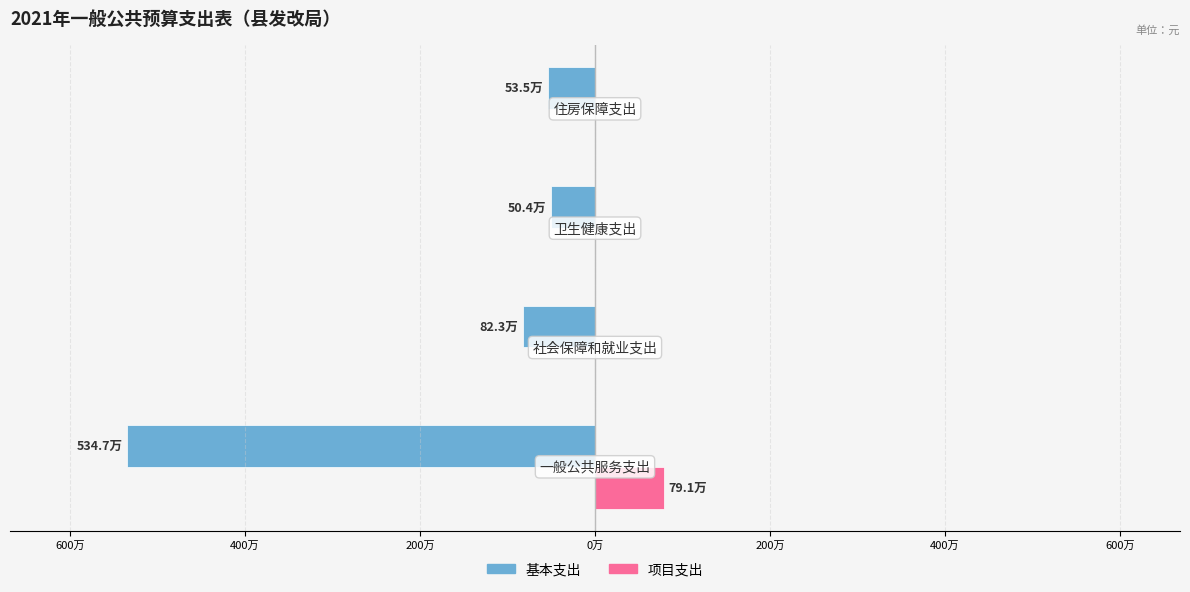

What is the minimum value shown in the chart?

-5346734